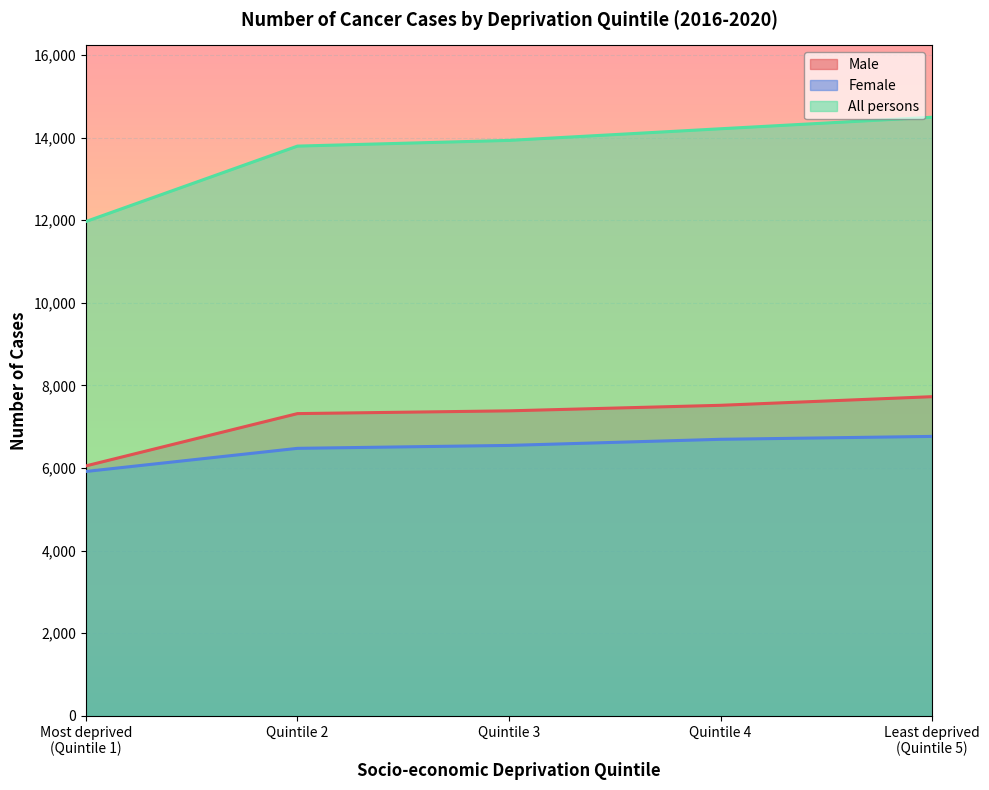

Is it true that Male equals 2300 at Most deprived
(Quintile 1)?

False